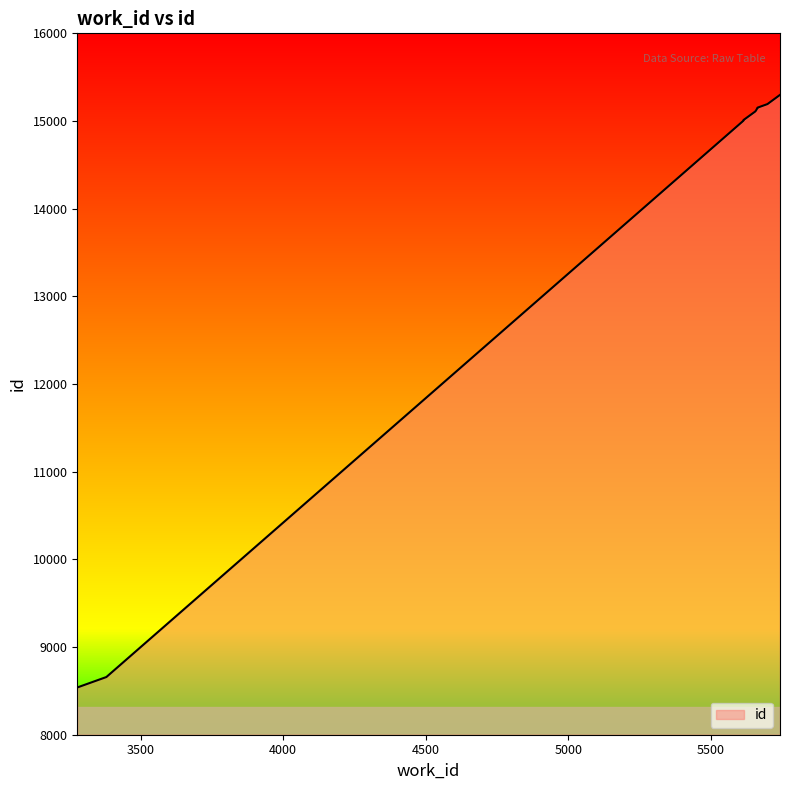

Rank the categories by value from lowest to highest.

3278, 3380, 5614, 5614, 5655, 5658, 5663, 5663, 5698, 5742